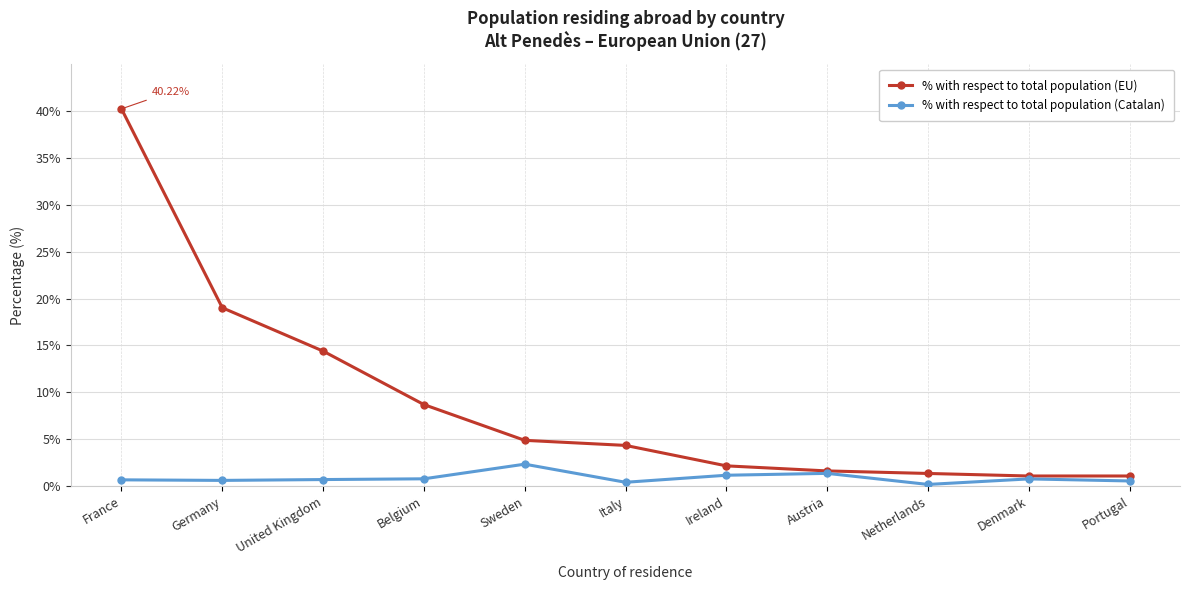

List the series in order of their peak value, highest first.

% with respect to total population (EU), % with respect to total population (Catalan)